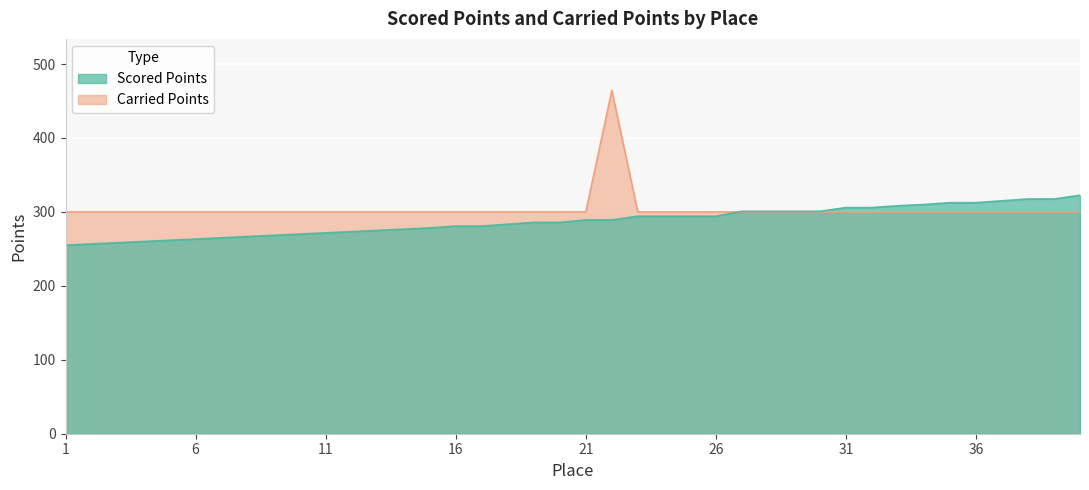

What is the highest value of the Scored Points series?

322.5